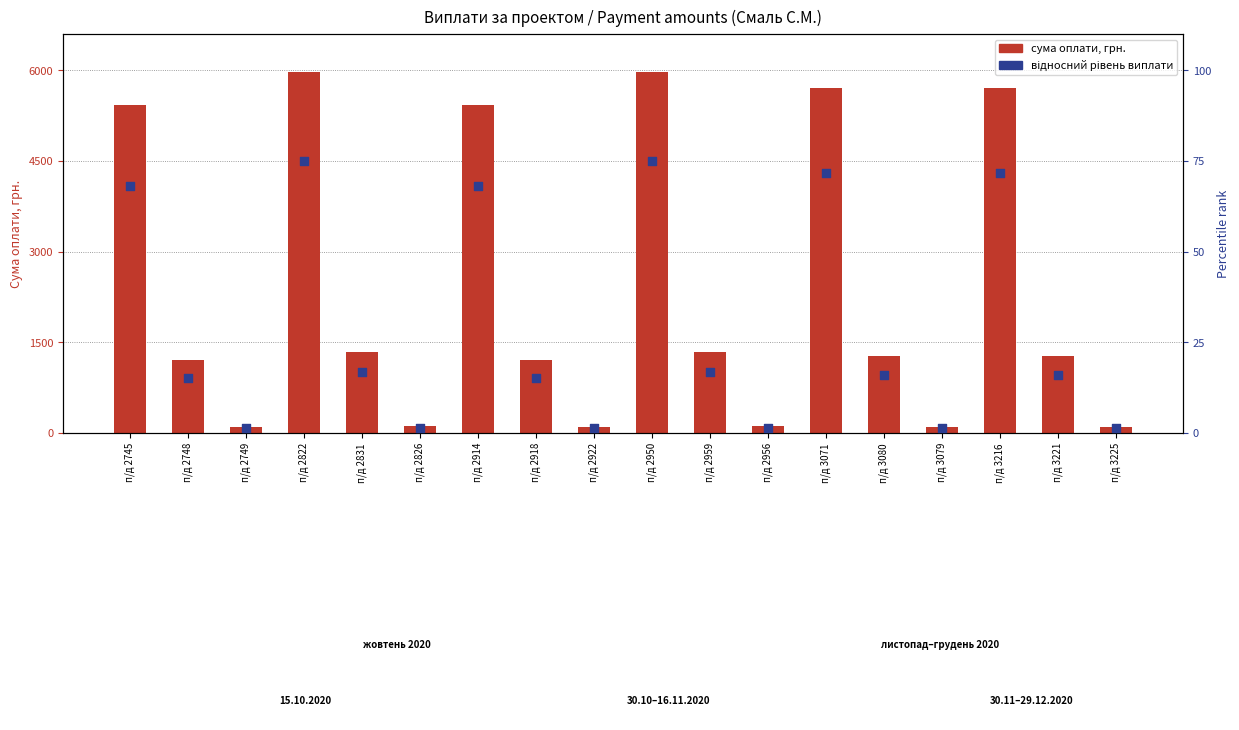

Which series reaches the maximum Y coordinate?

Смаль С.М.